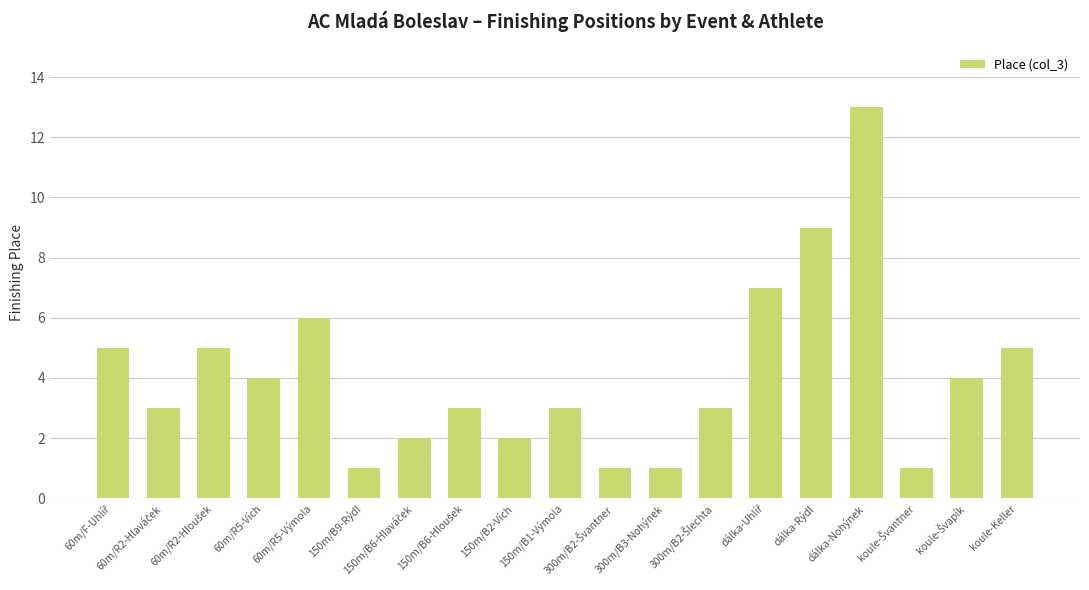

The value at 300m/B3-Nohýnek is 1. True or false?

True